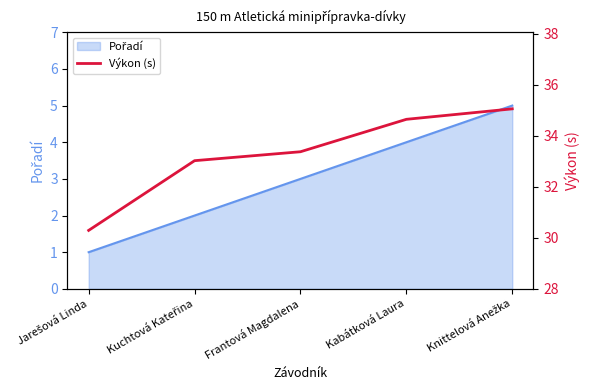

The value at Jarešová Linda is 30.3. True or false?

True